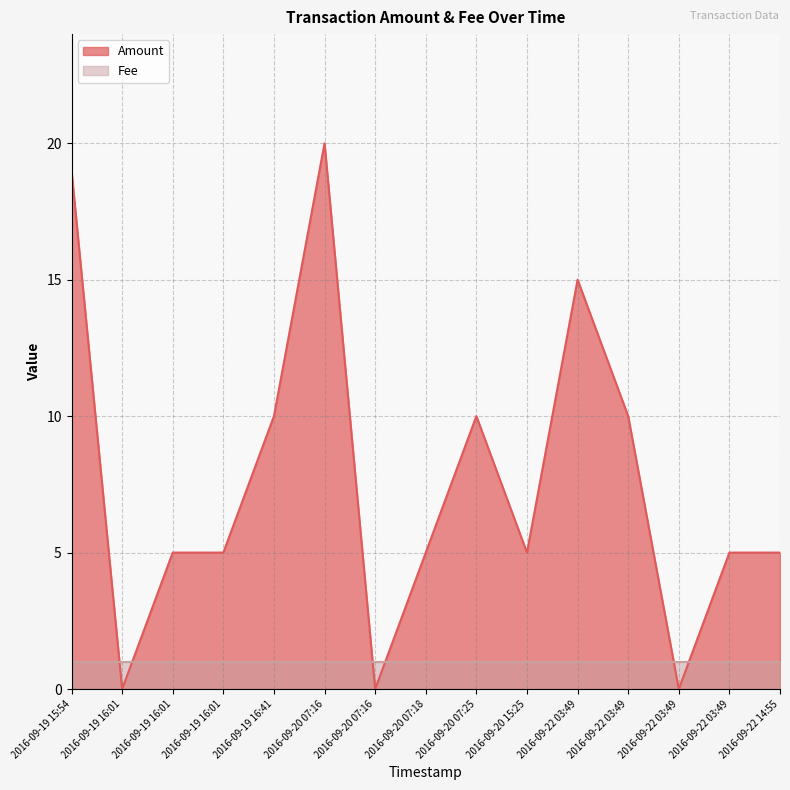

List the labels in order of value, smallest first.

2016-09-19 16:01, 2016-09-20 07:16, 2016-09-22 03:49, 2016-09-19 16:01, 2016-09-19 16:01, 2016-09-20 07:18, 2016-09-20 15:25, 2016-09-22 03:49, 2016-09-22 14:55, 2016-09-19 16:41, 2016-09-20 07:25, 2016-09-22 03:49, 2016-09-22 03:49, 2016-09-19 15:54, 2016-09-20 07:16